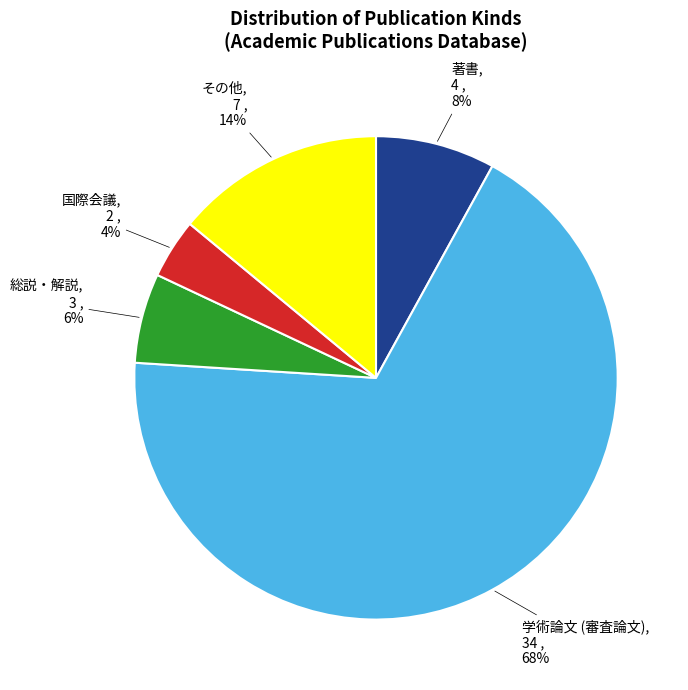

How many slices are in this pie chart?

5